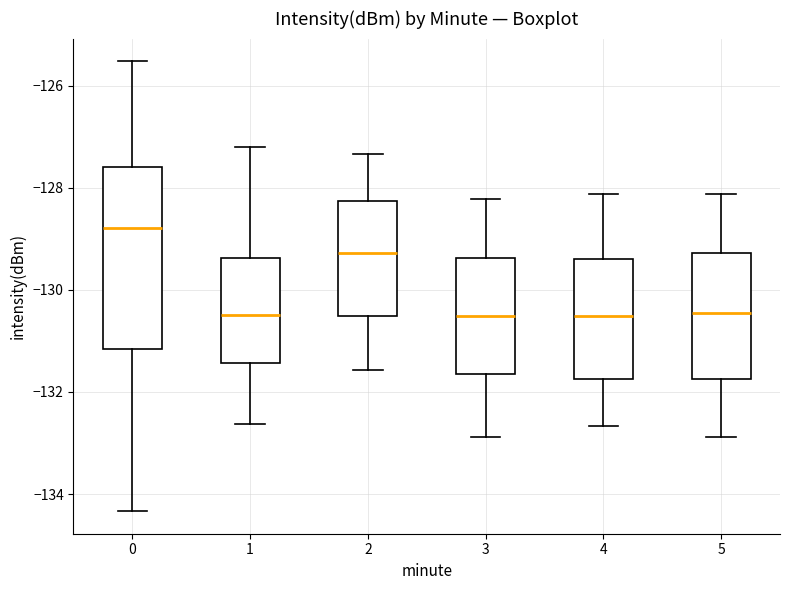

Reading left to right, read every box against the y-axis: the position of its median line, the range the box covers, and the ends of its whiskers. The values are not printed on the chart, so give them approximately, as read against the axis.

0: median -128.8, box -131.2 to -127.6, whiskers -134.4 to -125.6
1: median -130.4, box -131.4 to -129.4, whiskers -132.6 to -127.2
2: median -129.2, box -130.6 to -128.2, whiskers -131.6 to -127.4
3: median -130.6, box -131.6 to -129.4, whiskers -132.8 to -128.2
4: median -130.6, box -131.8 to -129.4, whiskers -132.6 to -128.2
5: median -130.4, box -131.8 to -129.2, whiskers -132.8 to -128.2